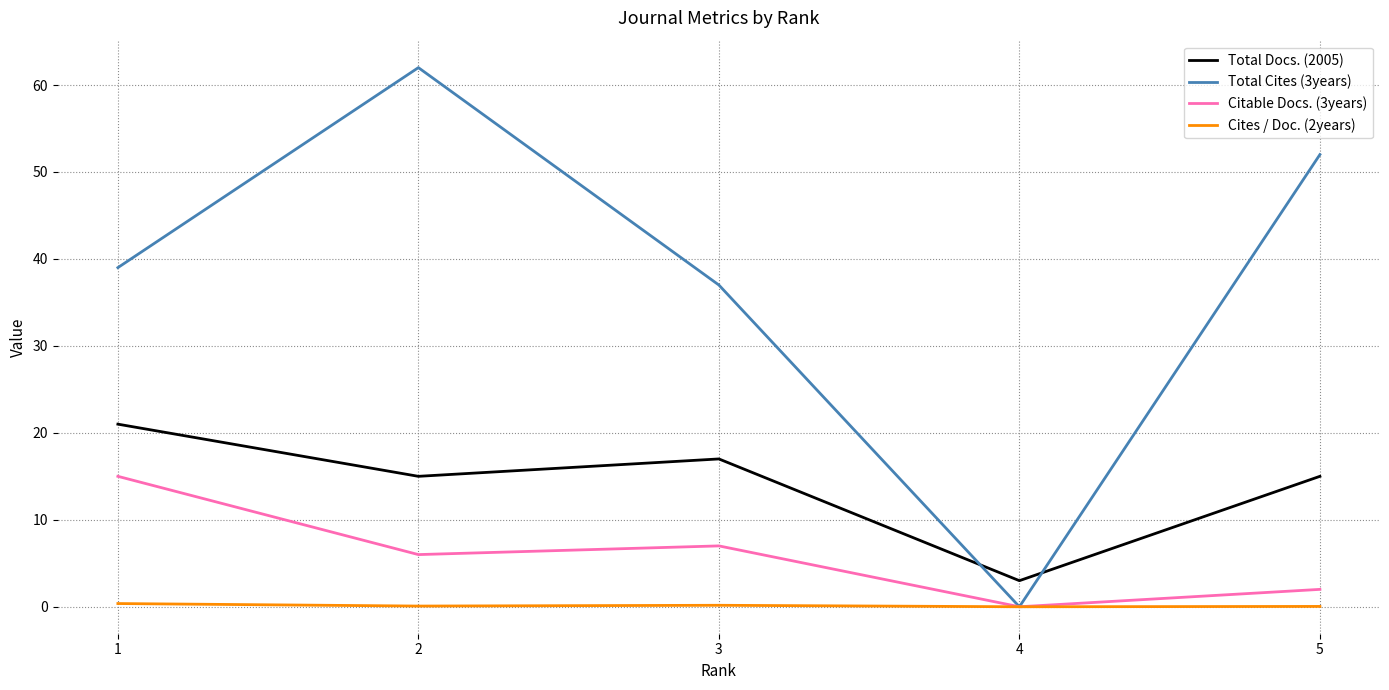

True or false: Total Docs. (2005) and Total Cites (3years) intersect in this chart.

True